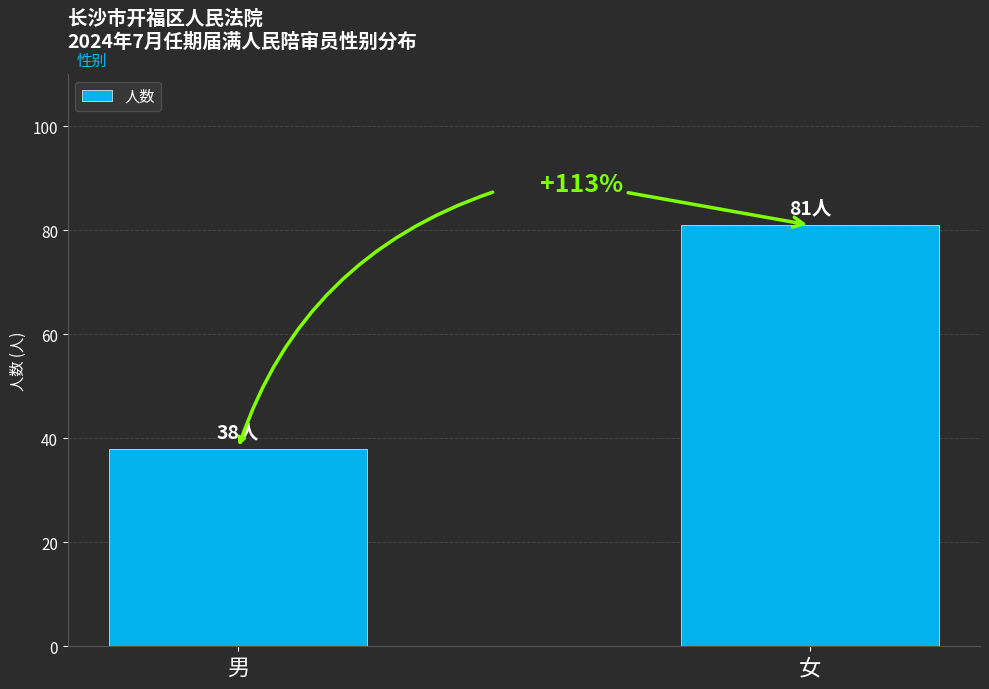

What is the approximate value at 男?

38